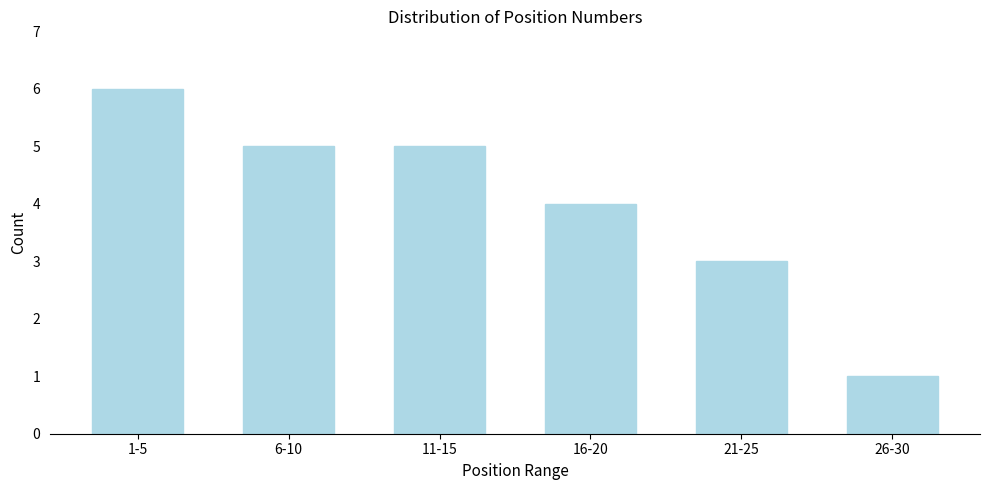

Reading left to right, what are all the values shown in this chart?

6	5	5	4	3	1